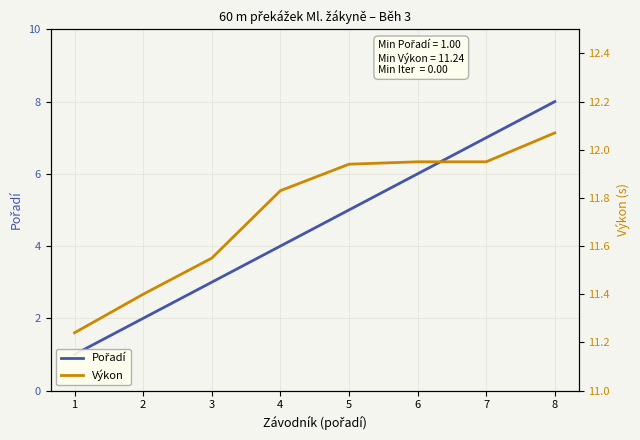

At 5, list the series in order from smallest to largest.

Pořadí, Výkon